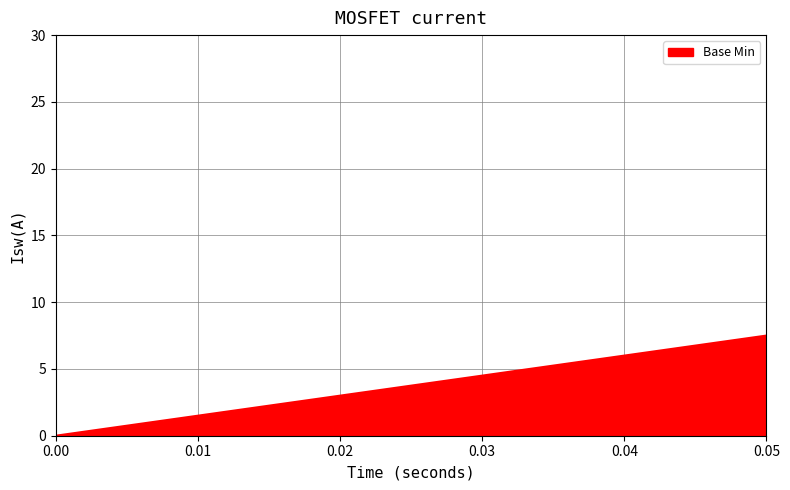

How many distinct data groups are displayed?

1